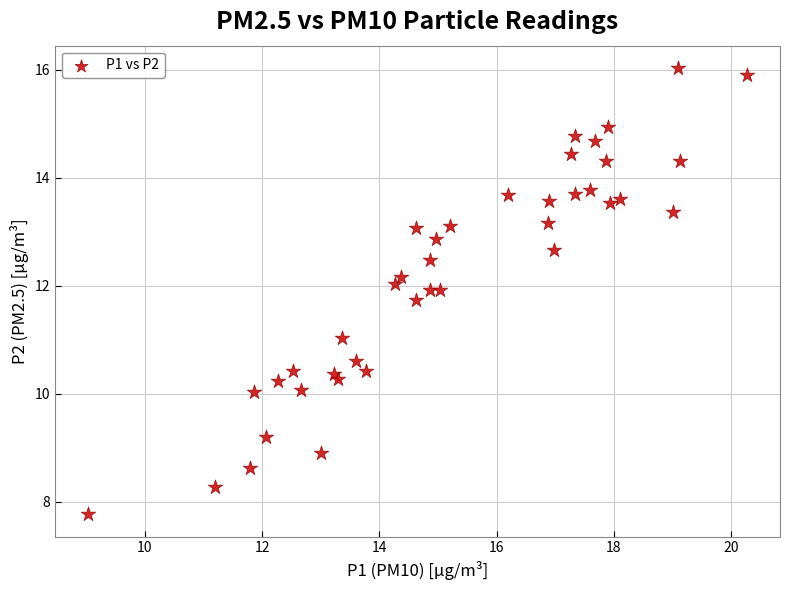

What is the range of Y values (max minus min)?

8.3